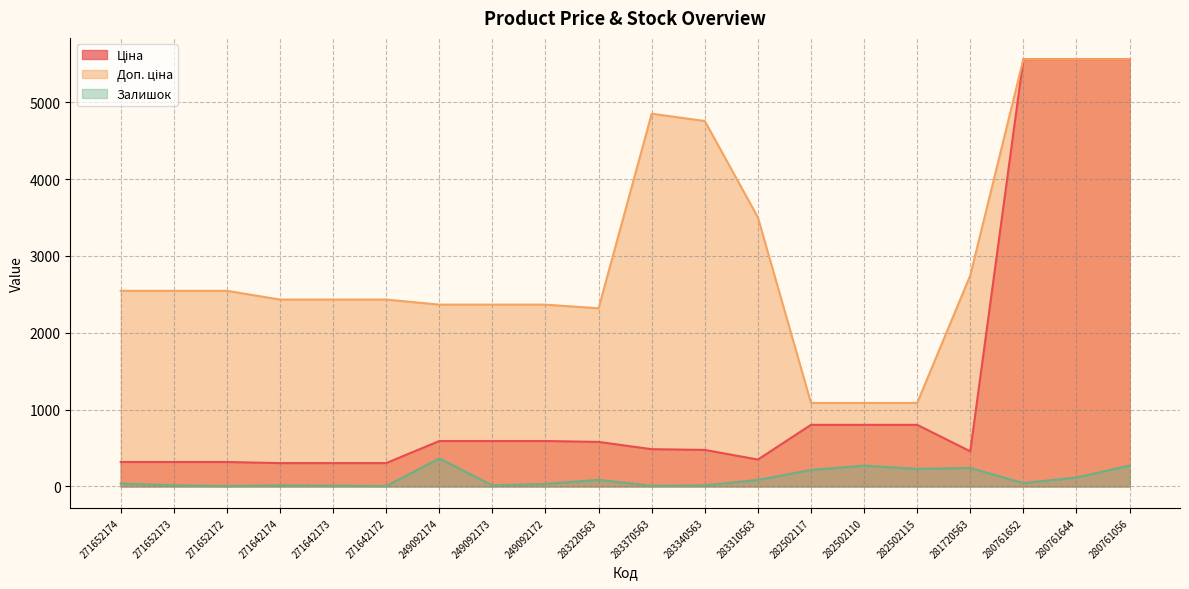

Is it true that Доп. ціна equals 8306.0 at 280761056?

False